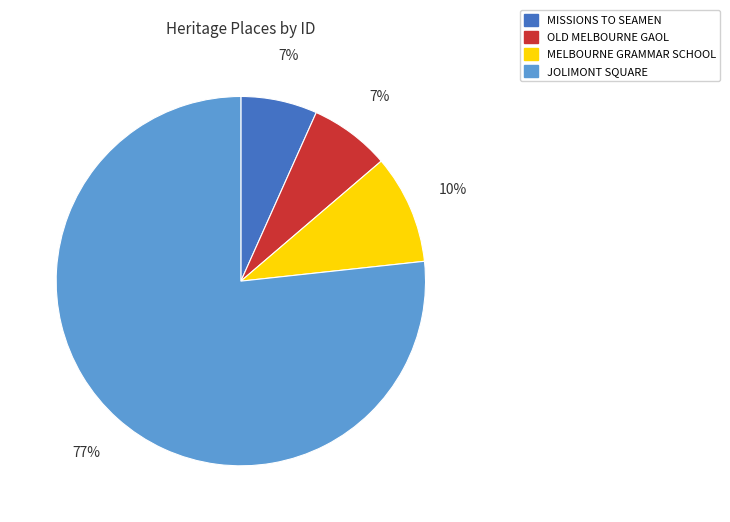

Between JOLIMONT SQUARE and MISSIONS TO SEAMEN, which is larger?

JOLIMONT SQUARE